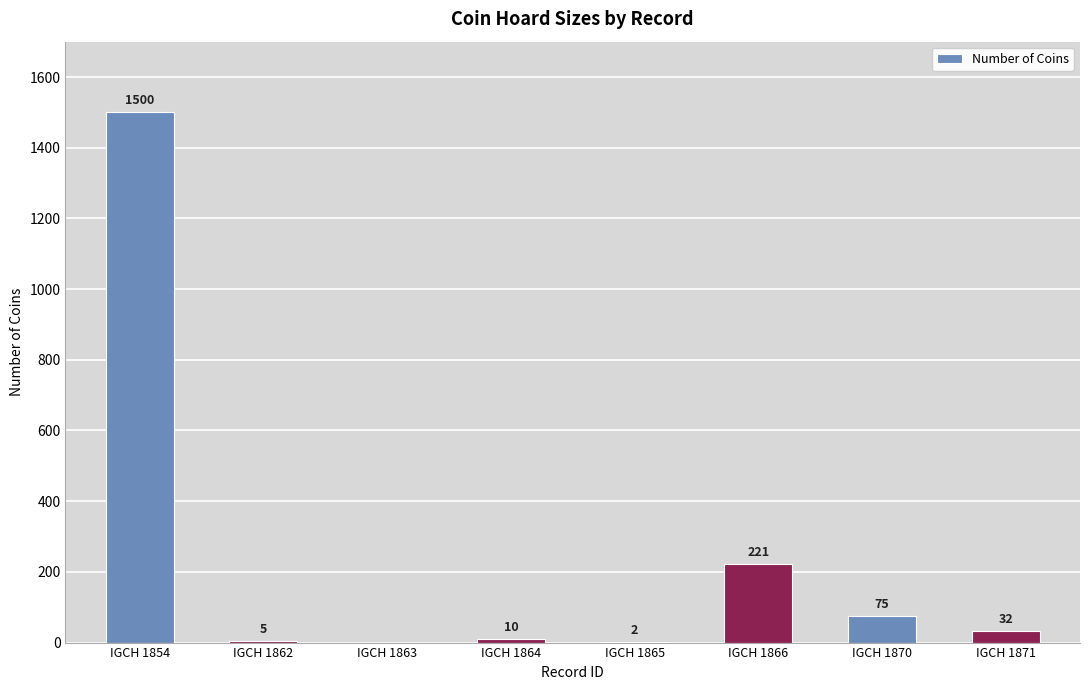

What is the sum of all values?

1845